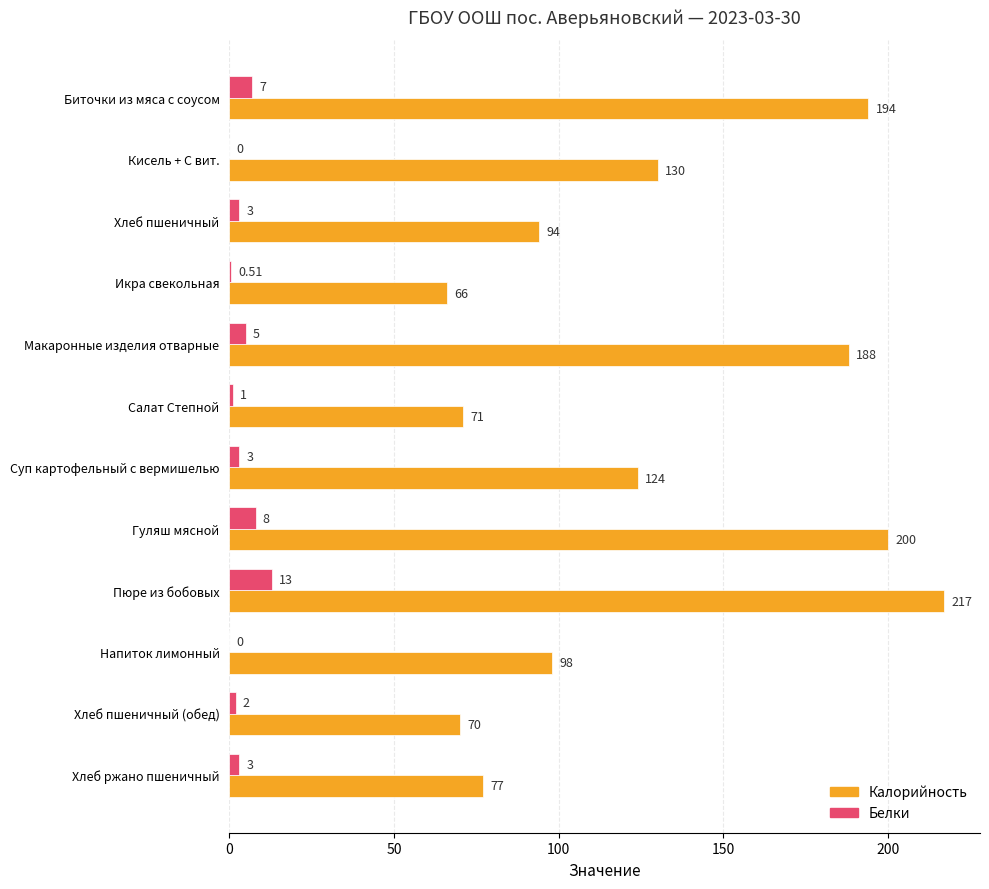

Where is Калорийность nearest to the value 141?

Кисель + С вит.